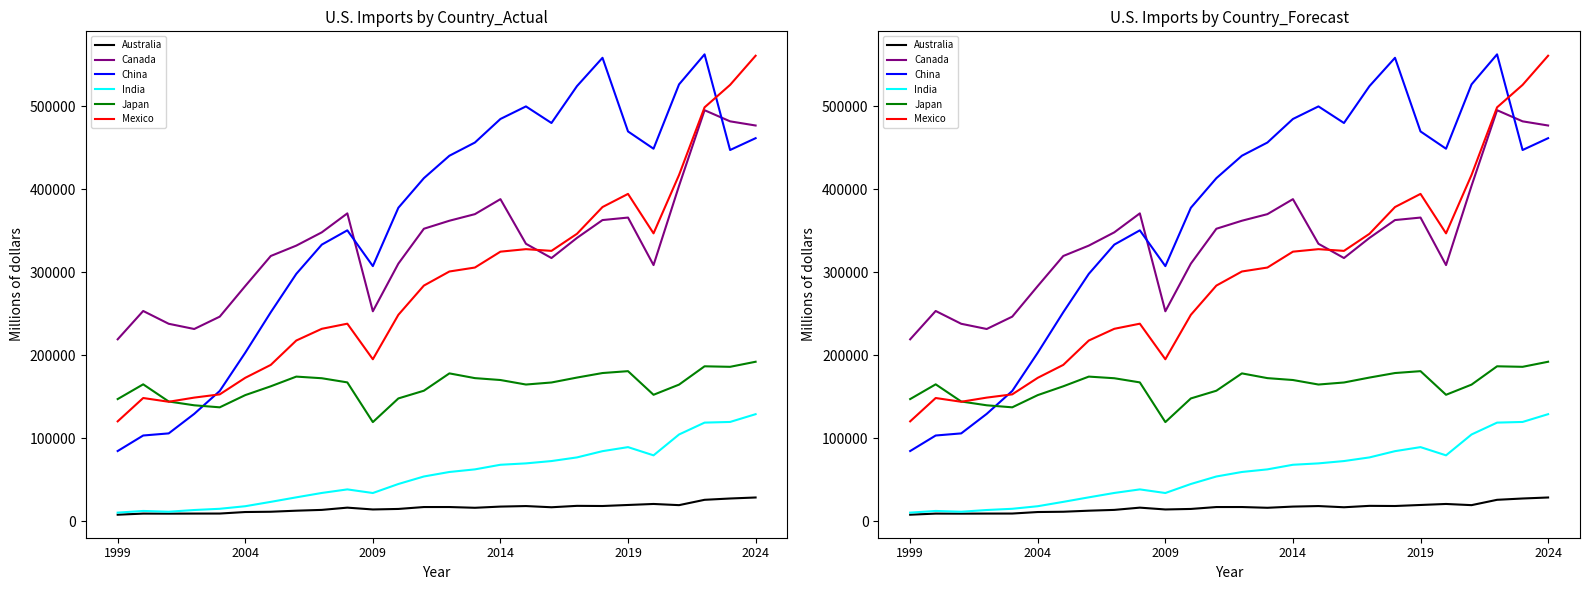

True or false: Australia has a value of 14798 at 2004.

False